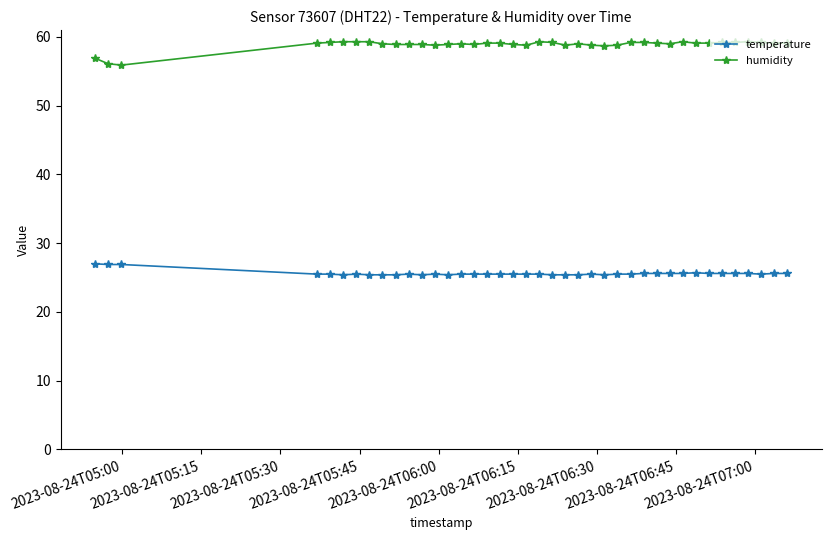

True or false: temperature and humidity cross at least once.

False